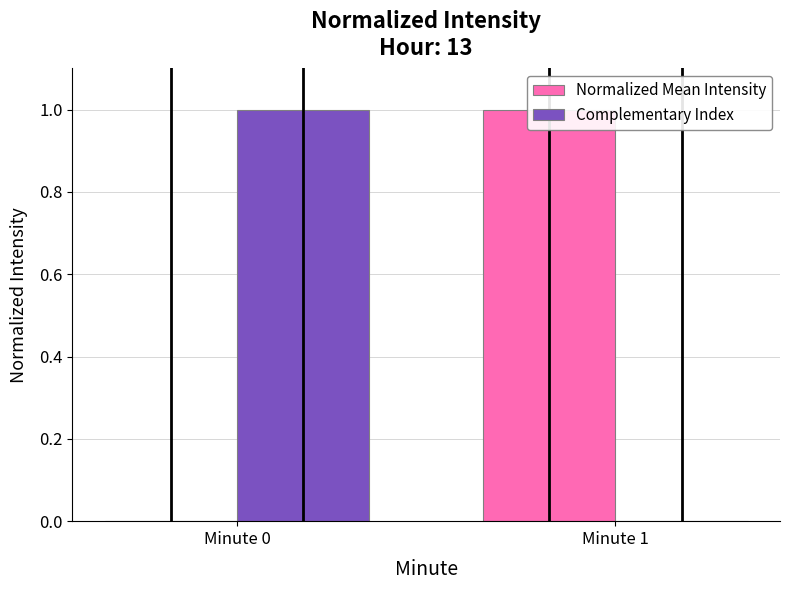

What is the sum of all Normalized Mean Intensity values?

1